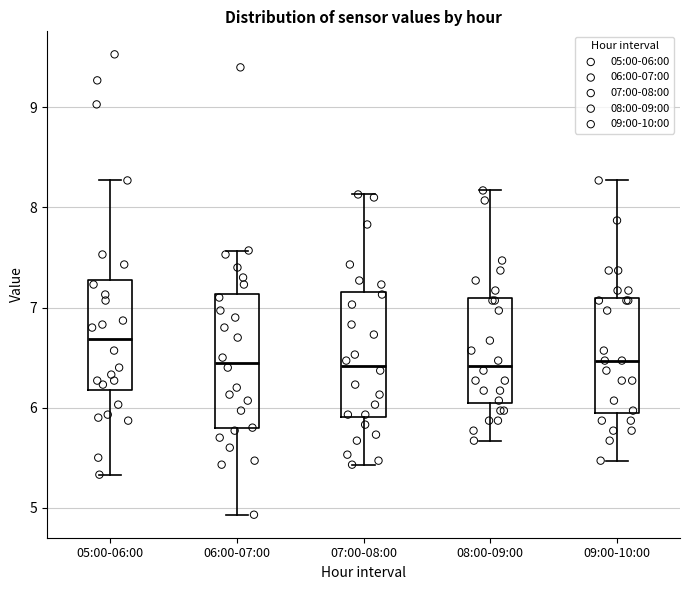

Where does the lower whisker of the box for 08:00-09:00 end on the y-axis? The values are not printed on the chart, so give them approximately, as read against the axis.

5.7